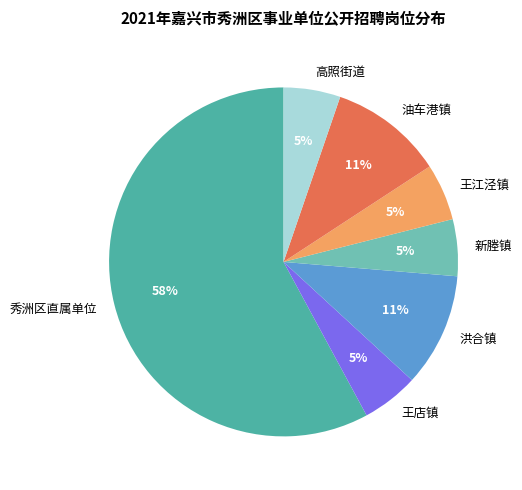

What is the ratio of the value at 王江泾镇 to the value at 王店镇?

1.0